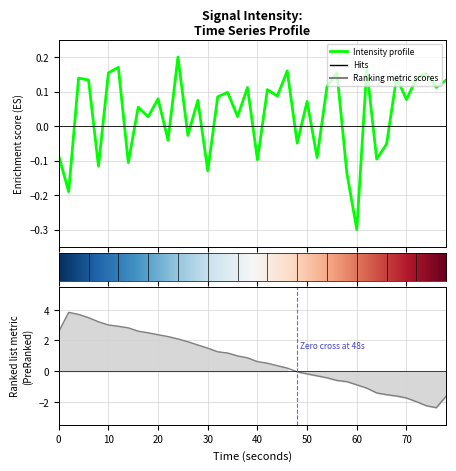

How many data points are above 0?

26